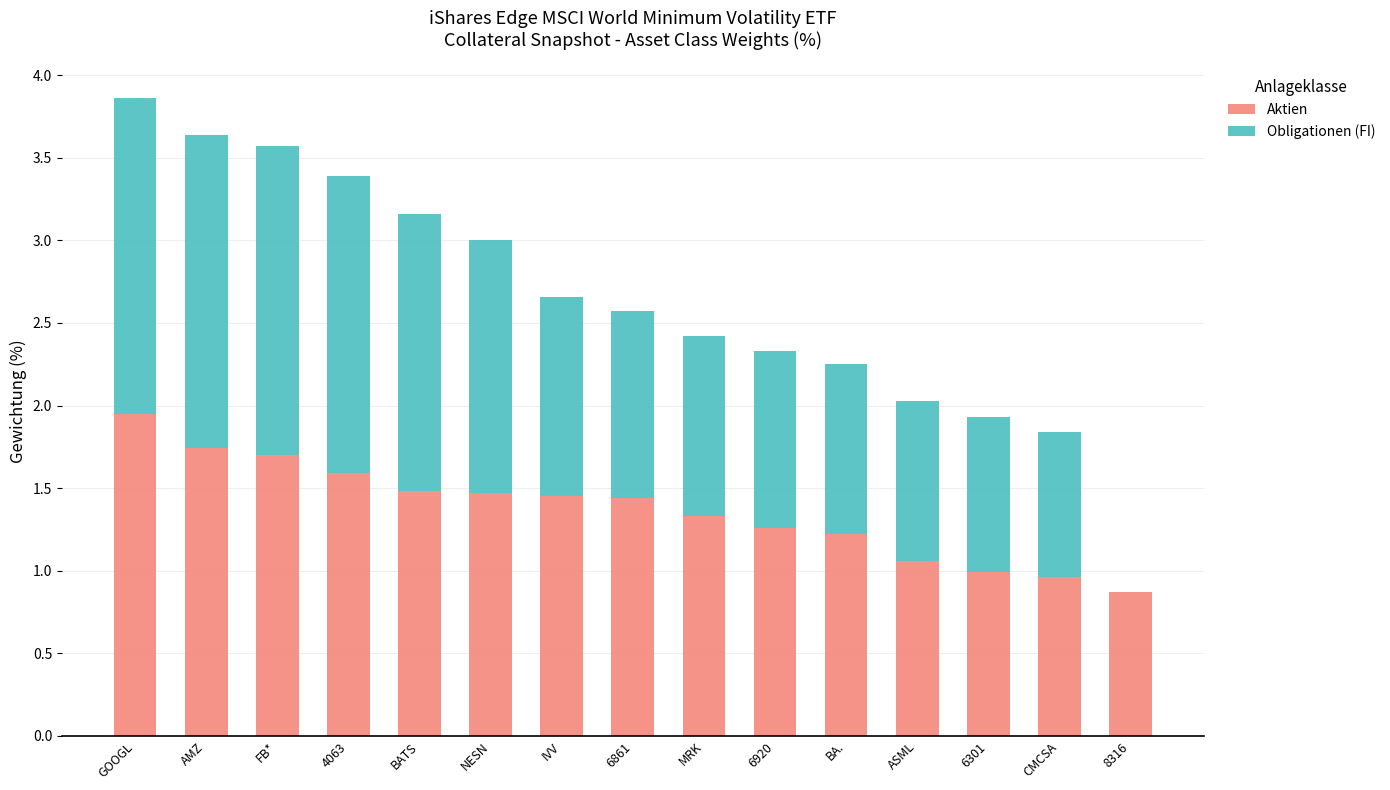

What are all the series names shown in the legend?

Aktien, Obligationen (FI)